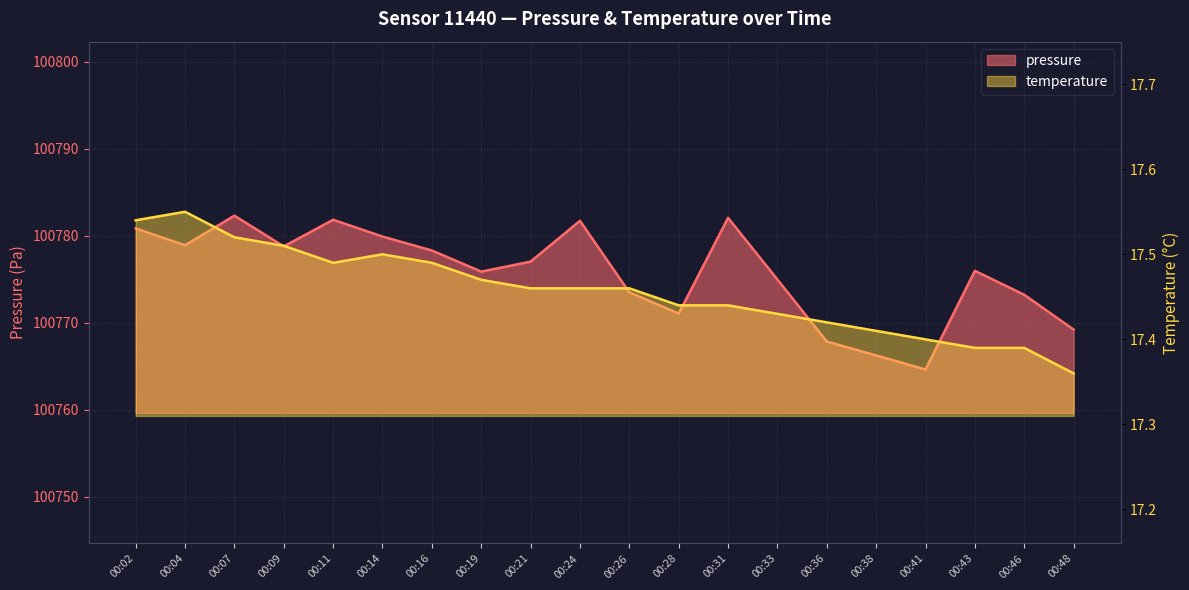

At which label does pressure first exceed 100777?

00:02